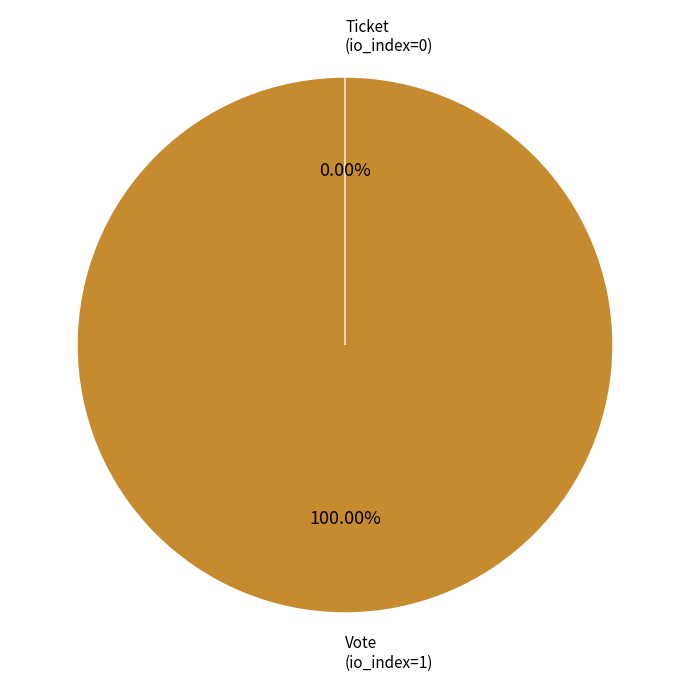

Is it true that Ticket (io_index=0) is 0% of the pie?

True